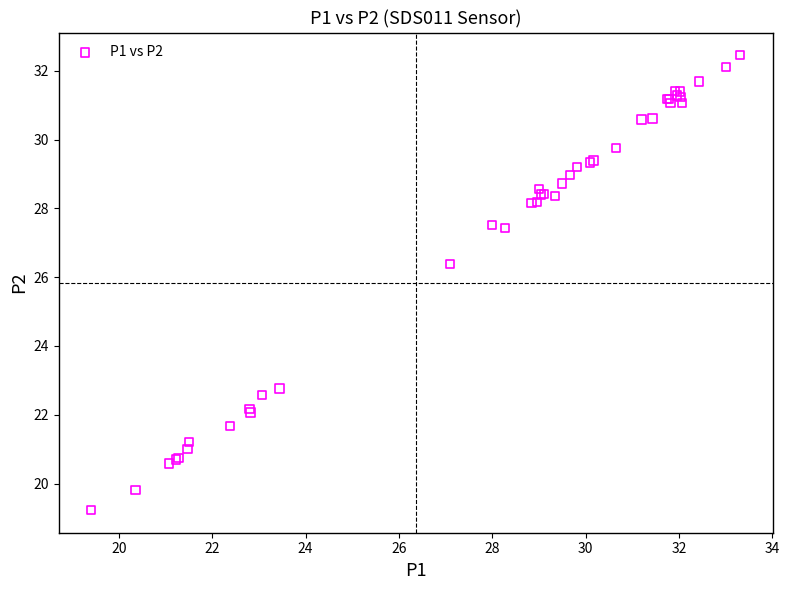

What Y value in the scatter plot is closest to 25?

26.4